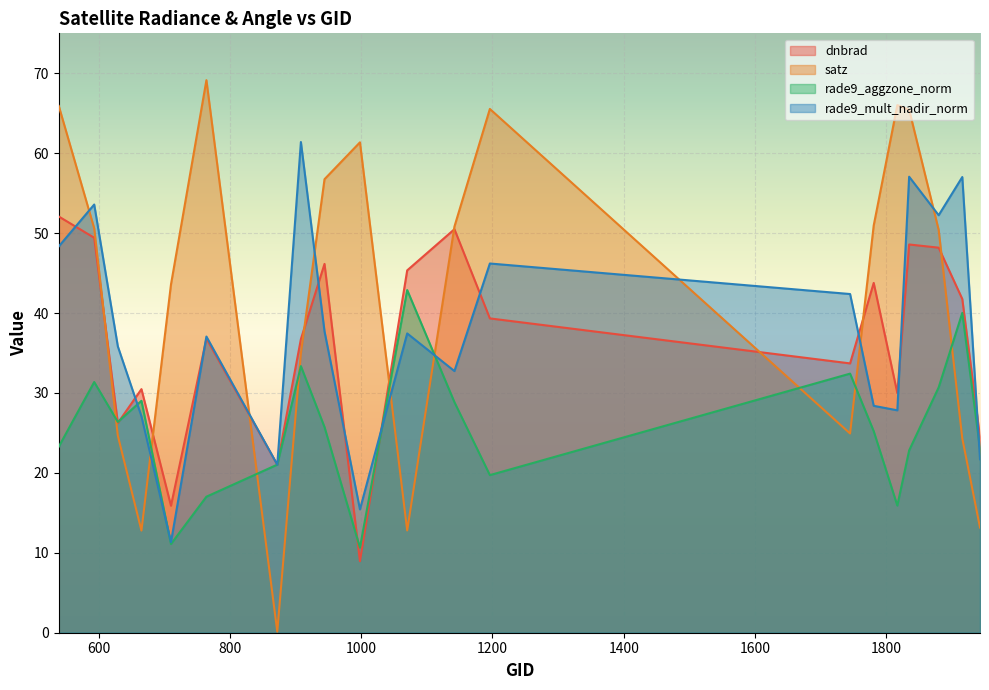

What is the total value across all series at 593?

185.0